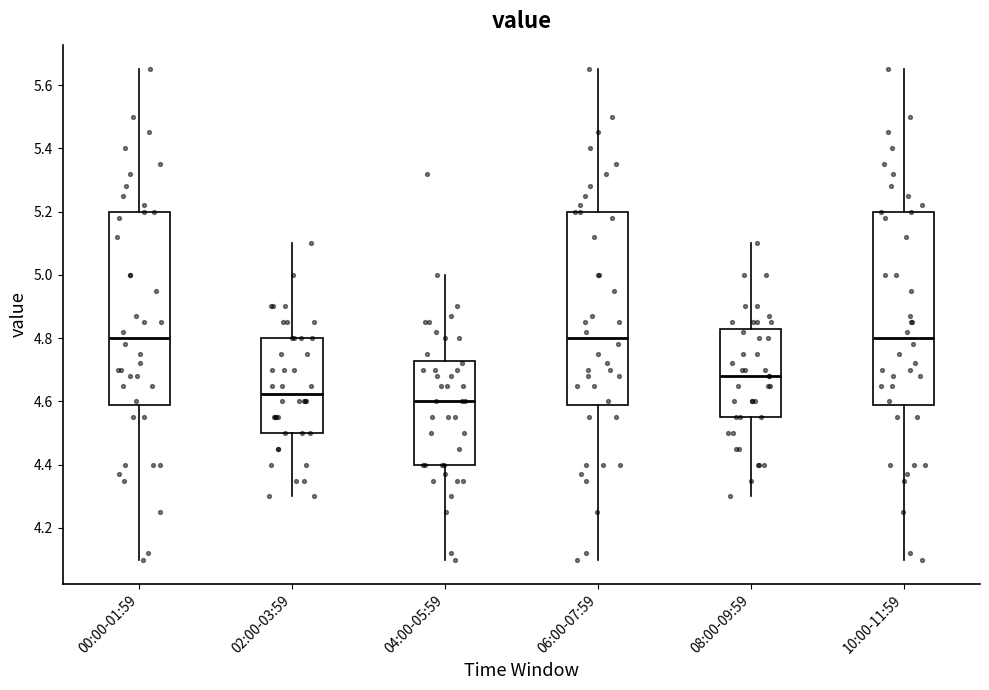

Where does the median line of the box for 08:00-09:59 sit on the y-axis? The values are not printed on the chart, so give them approximately, as read against the axis.

4.68